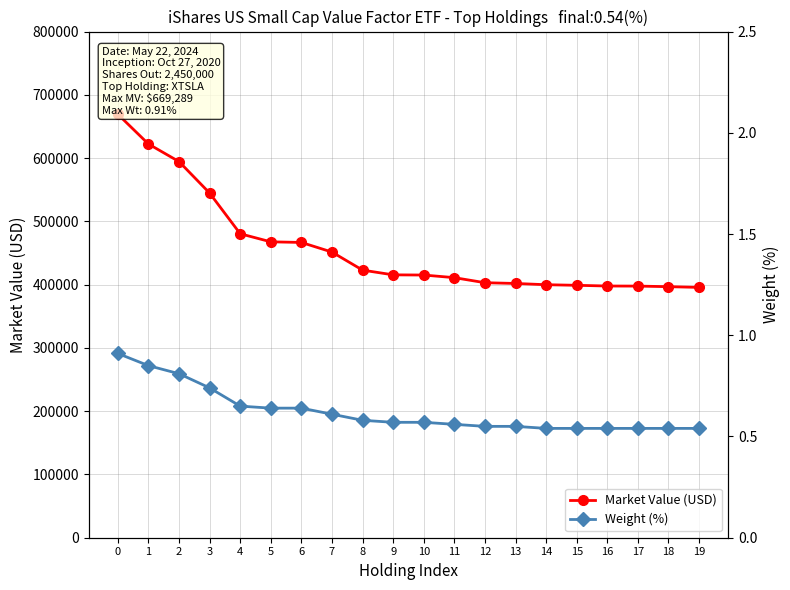

What is the average value of the Market Value (USD) series?

457664.4